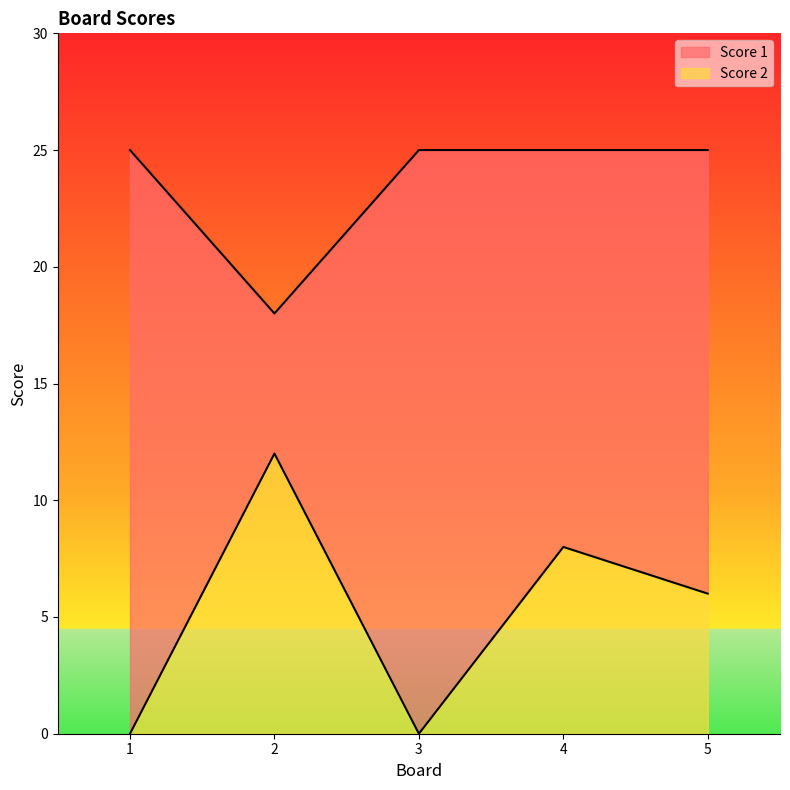

True or false: Score 2 has a value of 6 at 1.

False